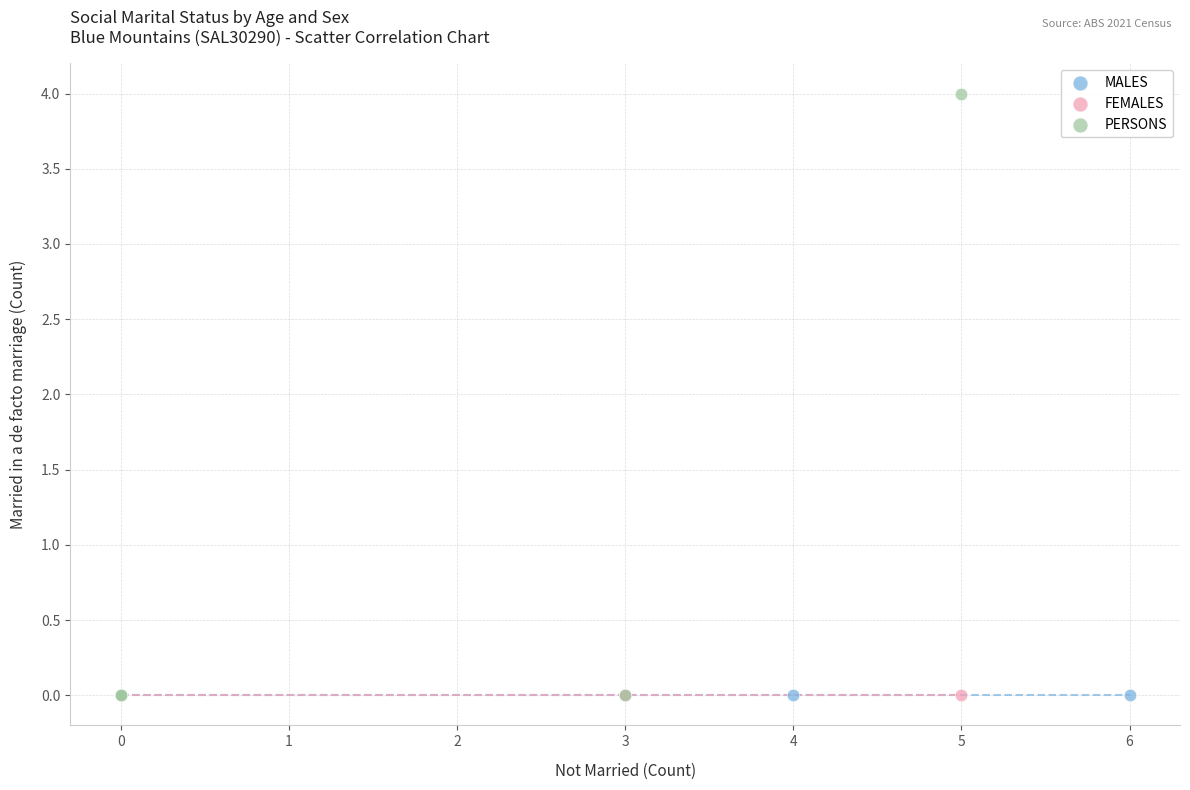

Which series contains the highest Y value?

PERSONS